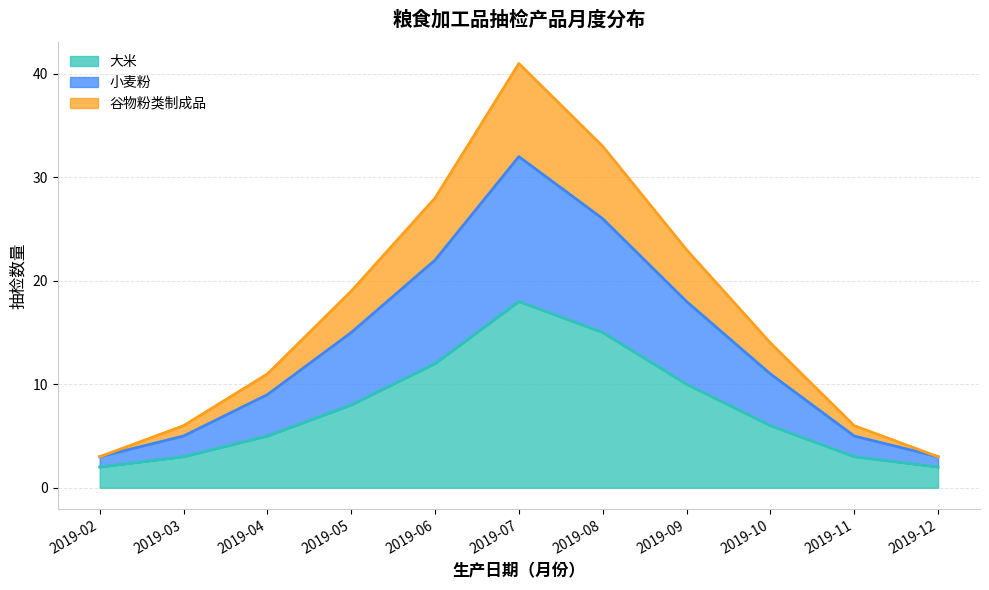

What is the maximum value for 大米?

18